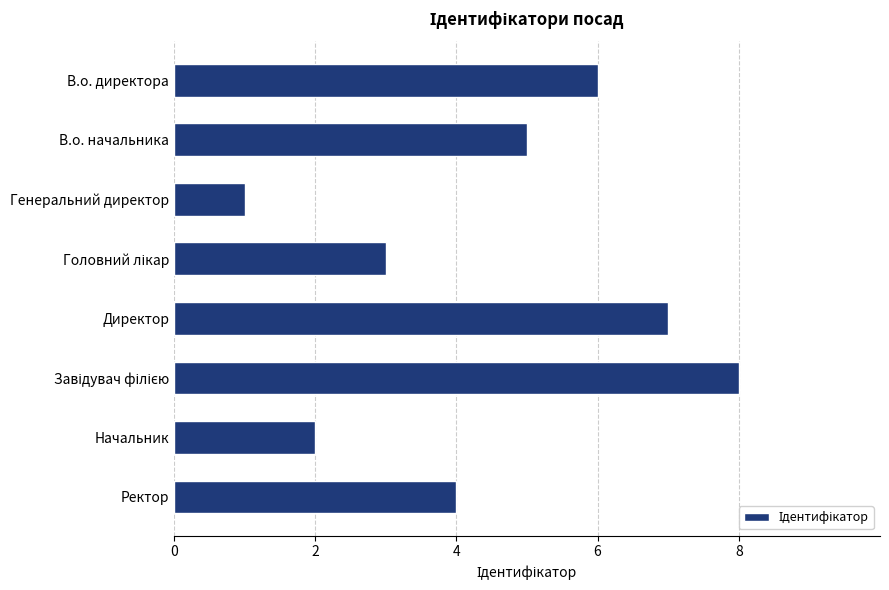

What is the maximum value shown in the chart?

8